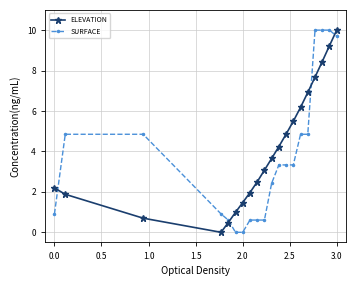

What is the value of the ELEVATION point at the 1st from the left?

2.2